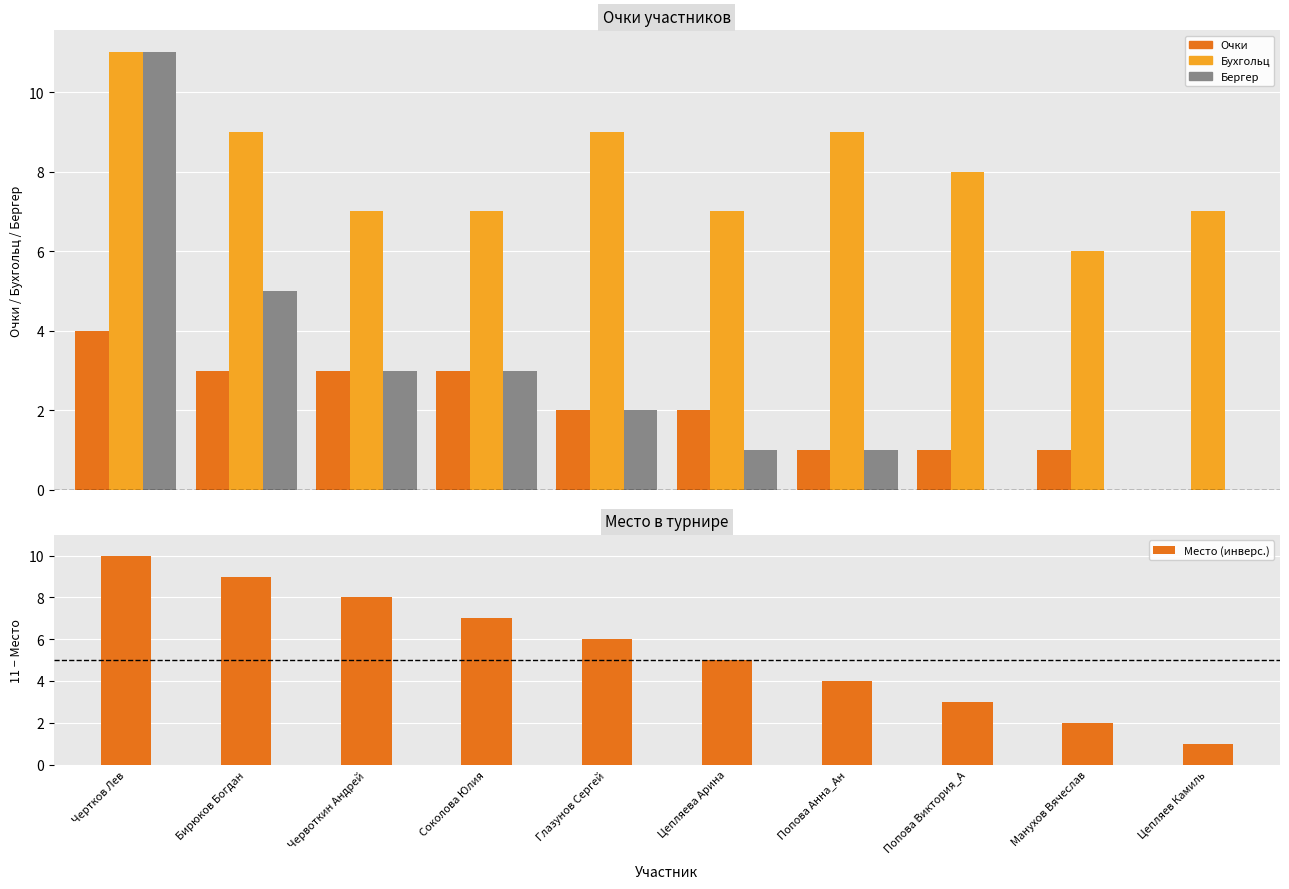

Between Чертков Лев and Соколова Юлия, which is larger?

Чертков Лев